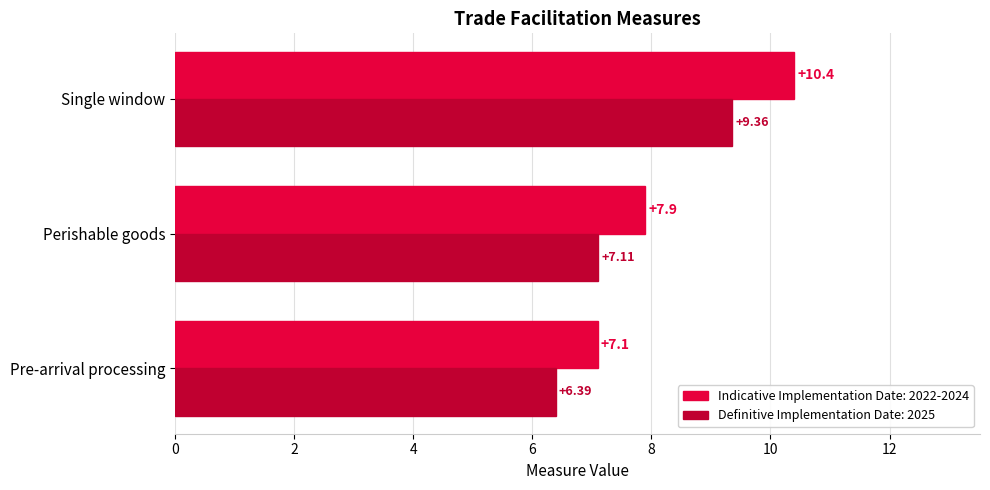

Between Pre-arrival processing and Perishable goods, which series saw the biggest shift?

Indicative Implementation Date: 2022-2024